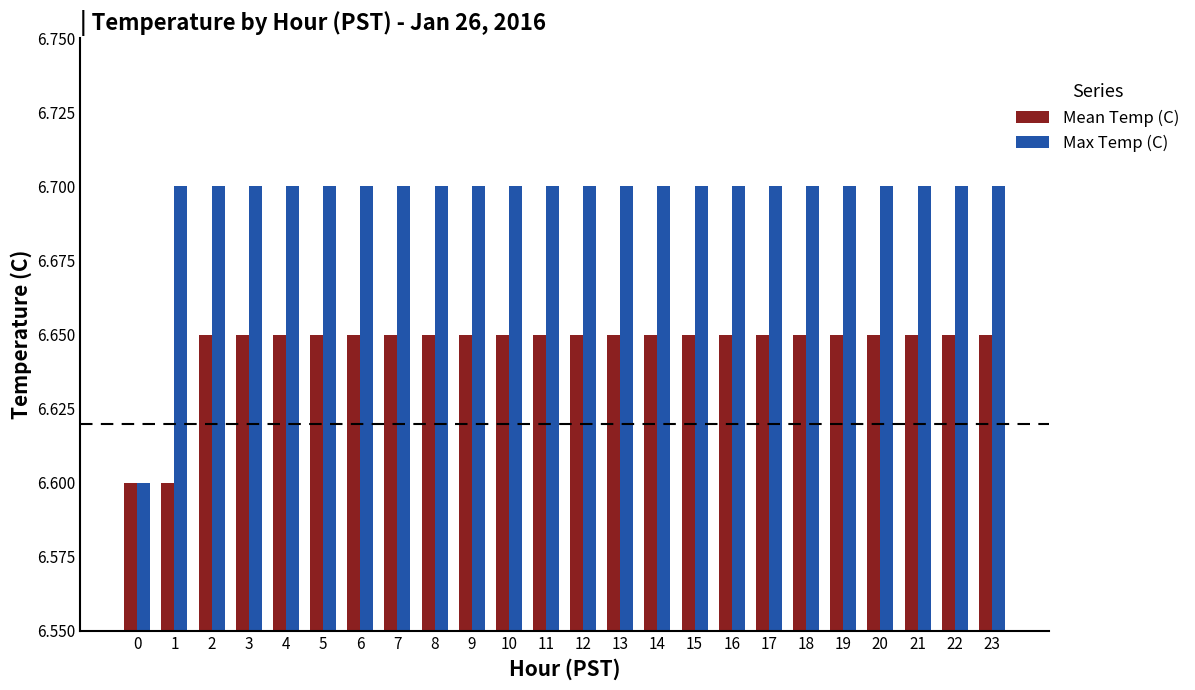

How many Mean Temp (C) values are between 6 and 7?

24